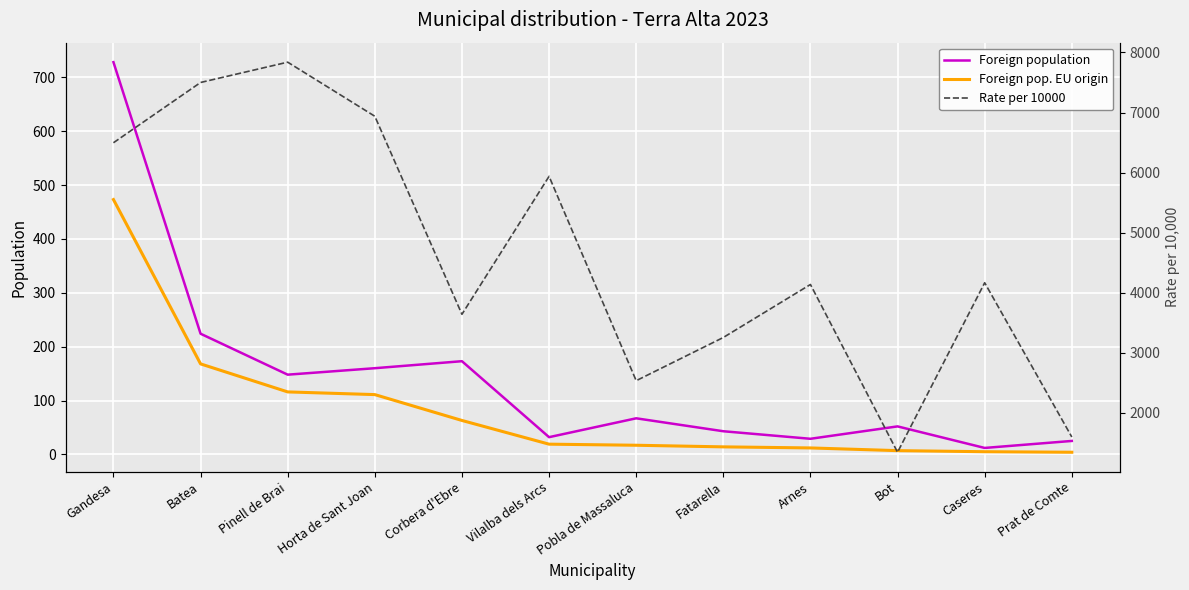

True or false: Foreign pop. EU origin and Rate per 10000 cross at least once.

False